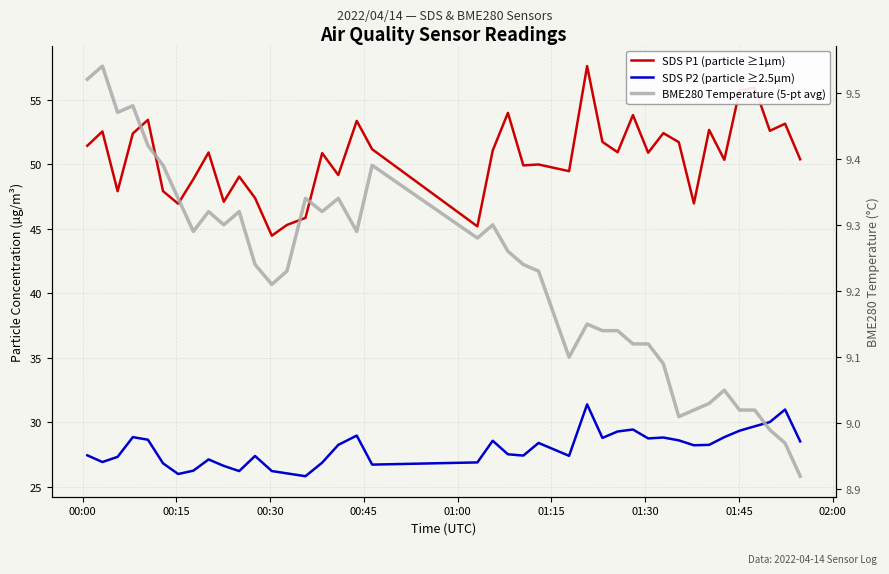

Reading left to right, extract all data points from this chart.

SDS P1 (particle ≥1µm): 51.4	52.5	47.9	52.4	53.4	47.9	46.9	48.8	50.9	47.1	49.0	47.4	44.5	45.3	45.8	50.9	49.1	53.4	51.1	45.2	51.0	54.0	49.9	50.0	49.5	57.6	51.7	50.9	53.8	50.9	52.4	51.7	47.0	52.6	50.3	55.7	55.9	52.6	53.1	50.4
SDS P2 (particle ≥2.5µm): 27.4	26.9	27.3	28.8	28.6	26.8	26.0	26.2	27.1	26.6	26.2	27.4	26.2	26.0	25.8	26.9	28.2	28.9	26.7	26.9	28.6	27.5	27.4	28.4	27.4	31.4	28.8	29.3	29.4	28.7	28.8	28.6	28.2	28.2	28.8	29.3	29.7	30.0	31.0	28.5
BME280 Temperature (5-pt avg): 9.5	9.5	9.5	9.5	9.4	9.4	9.3	9.3	9.3	9.3	9.3	9.2	9.2	9.2	9.3	9.3	9.3	9.3	9.4	9.3	9.3	9.3	9.2	9.2	9.1	9.2	9.1	9.1	9.1	9.1	9.1	9.0	9.0	9.0	9.1	9.0	9.0	9.0	9.0	8.9